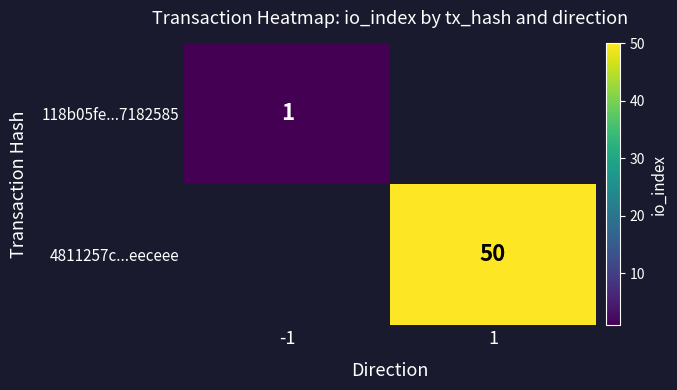

The value of 118b05fe...7182585 at -1 is 0.6. True or false?

False